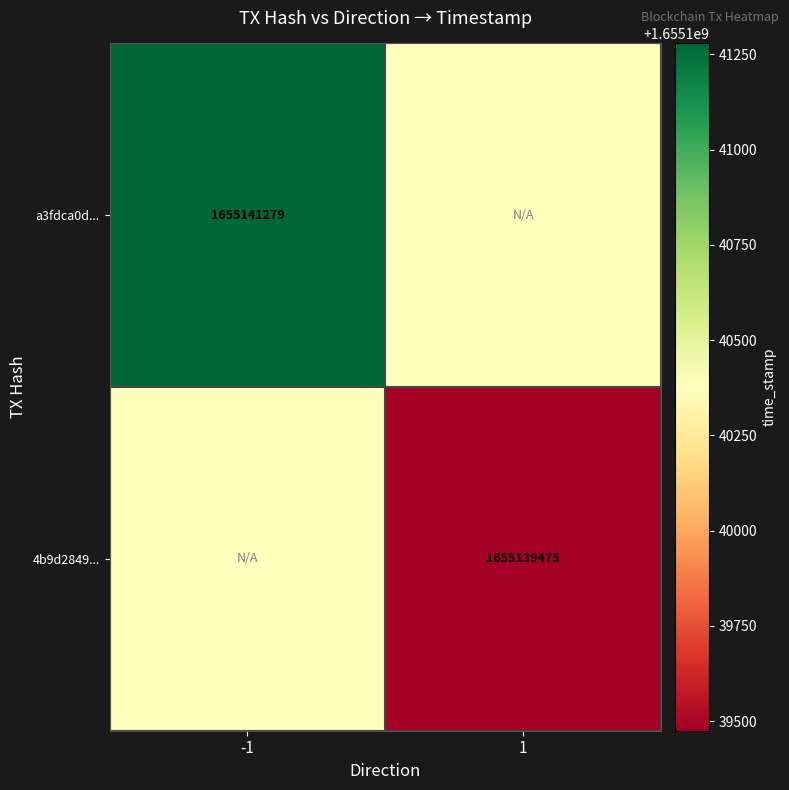

Is it true that 4b9d2849... equals 1655139475 at 1?

True